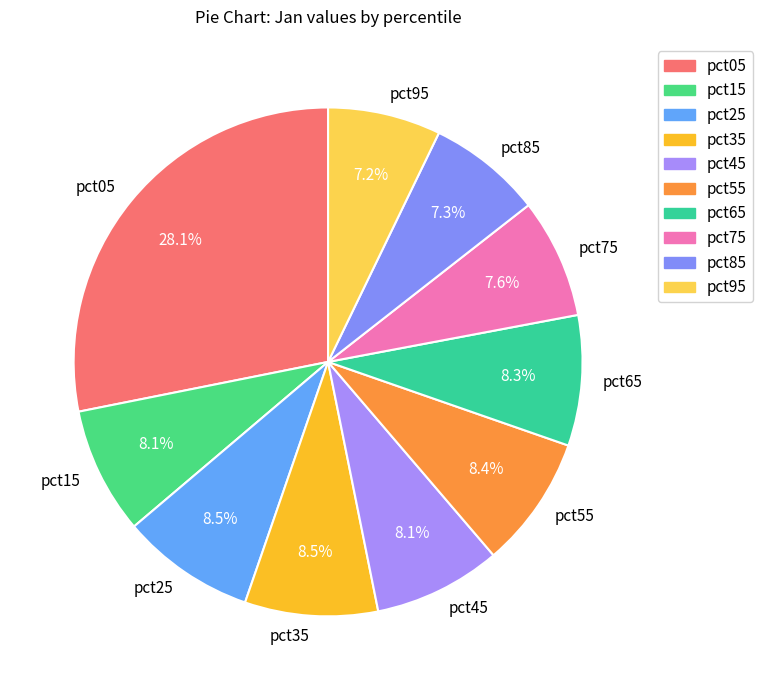

What is the largest slice in the pie chart?

pct05